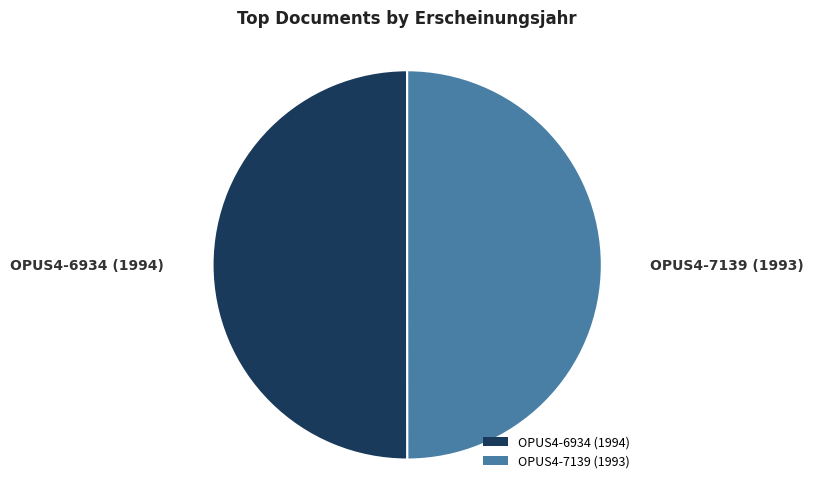

Do OPUS4-7139 (1993) and OPUS4-6934 (1994) together represent more than half of the pie?

Yes